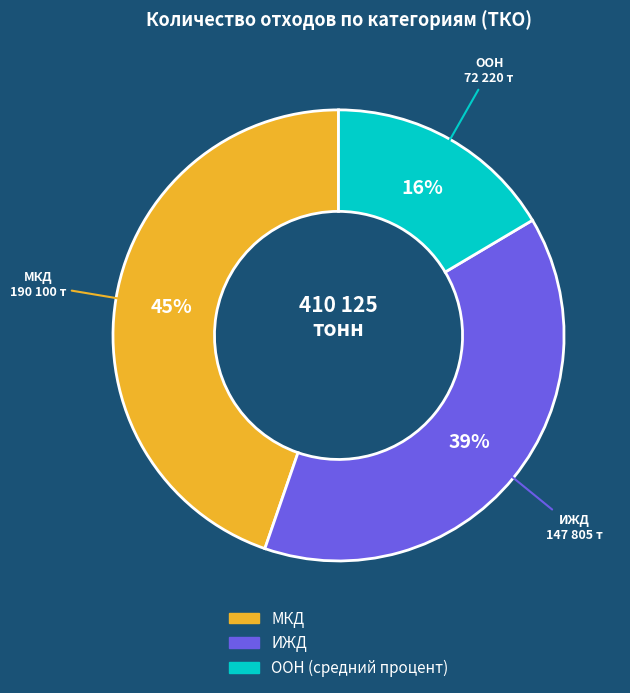

What percentage is the ООН (средний процент) slice, to the nearest percent?

16%